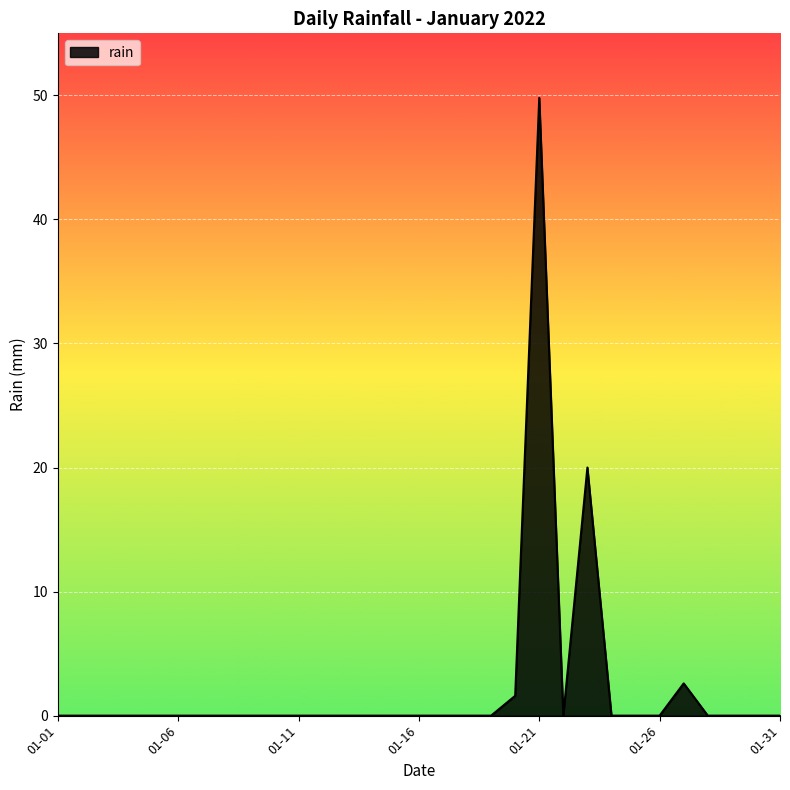

What is the greatest value displayed?

49.8